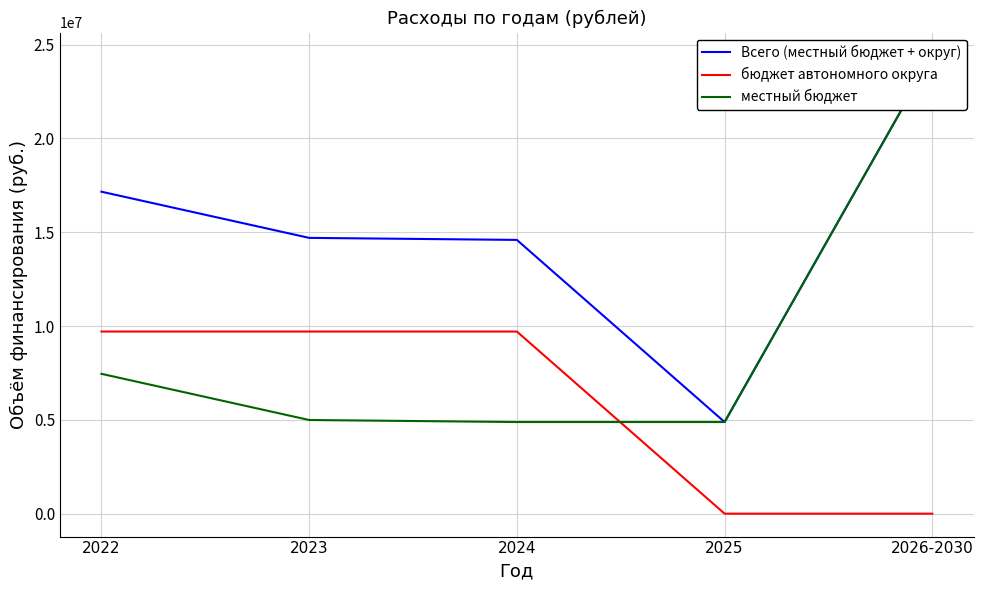

Rank the series by their maximum value, from highest to lowest.

Всего (местный бюджет + округ), местный бюджет, бюджет автономного округа